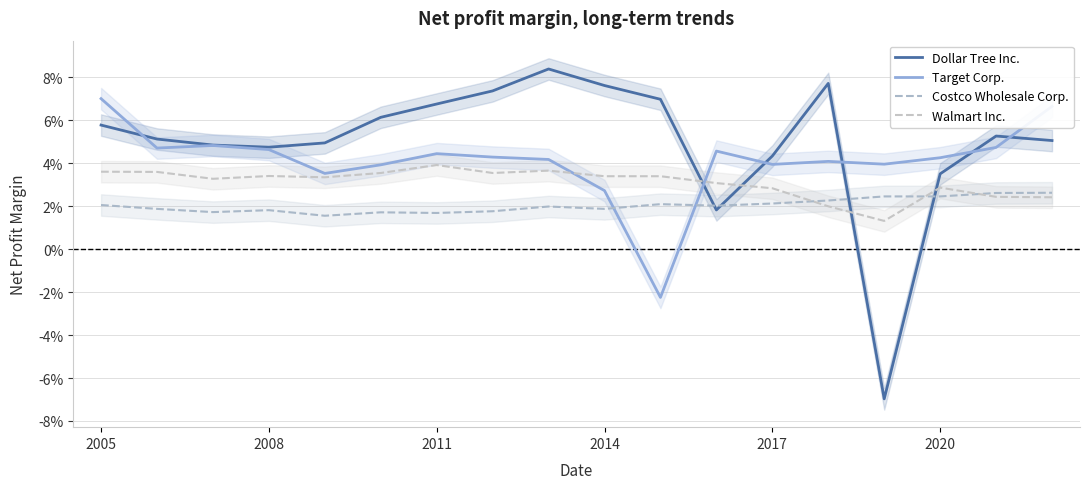

How many lines are shown in the chart?

4